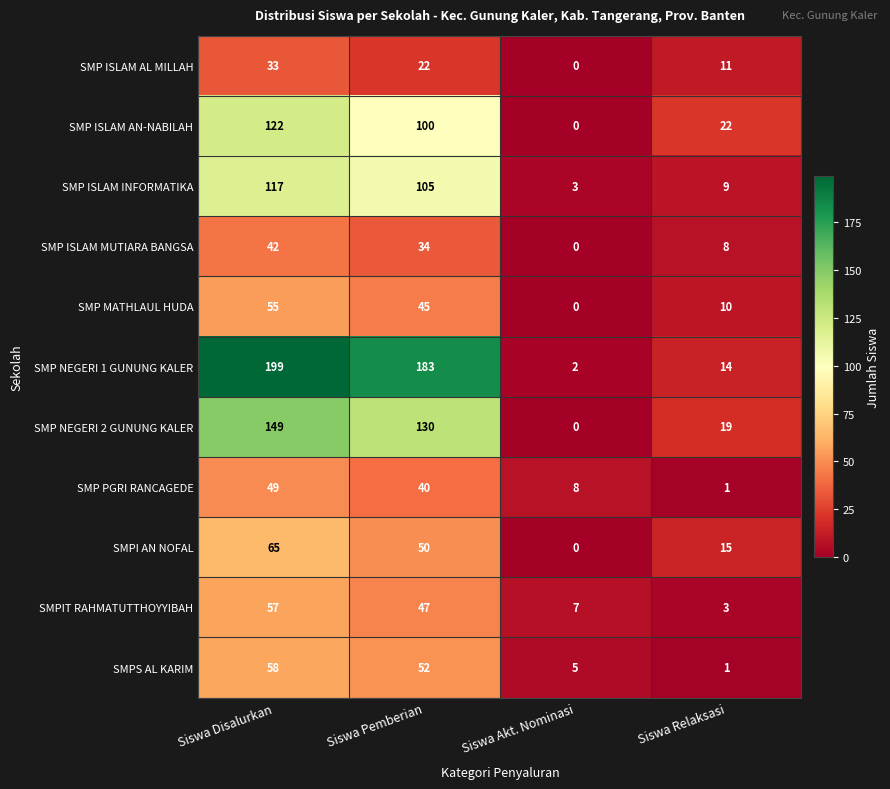

What is the approximate value of SMP ISLAM MUTIARA BANGSA at Siswa Pemberian?

34